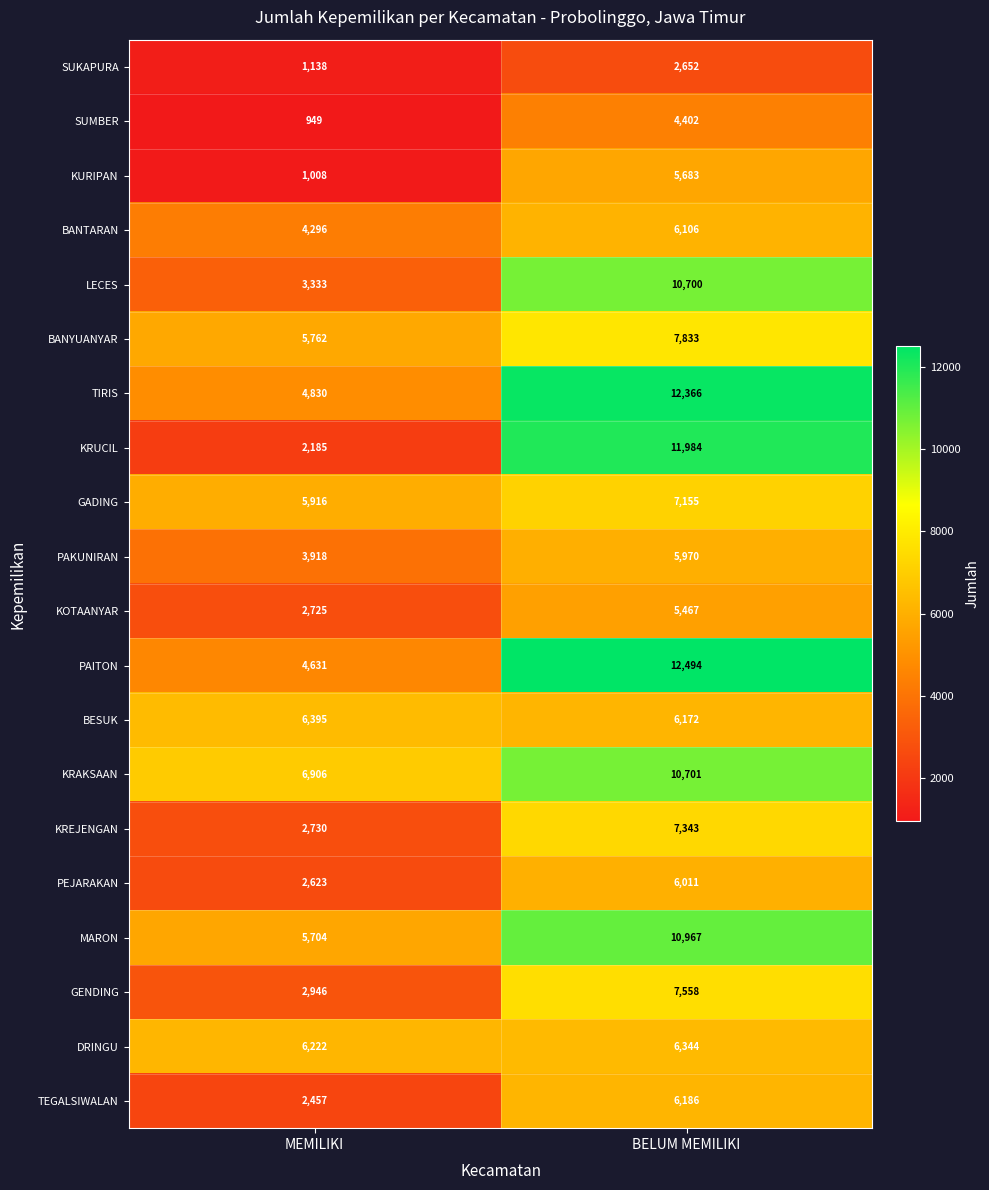

What is the average value of the KURIPAN series?

3346